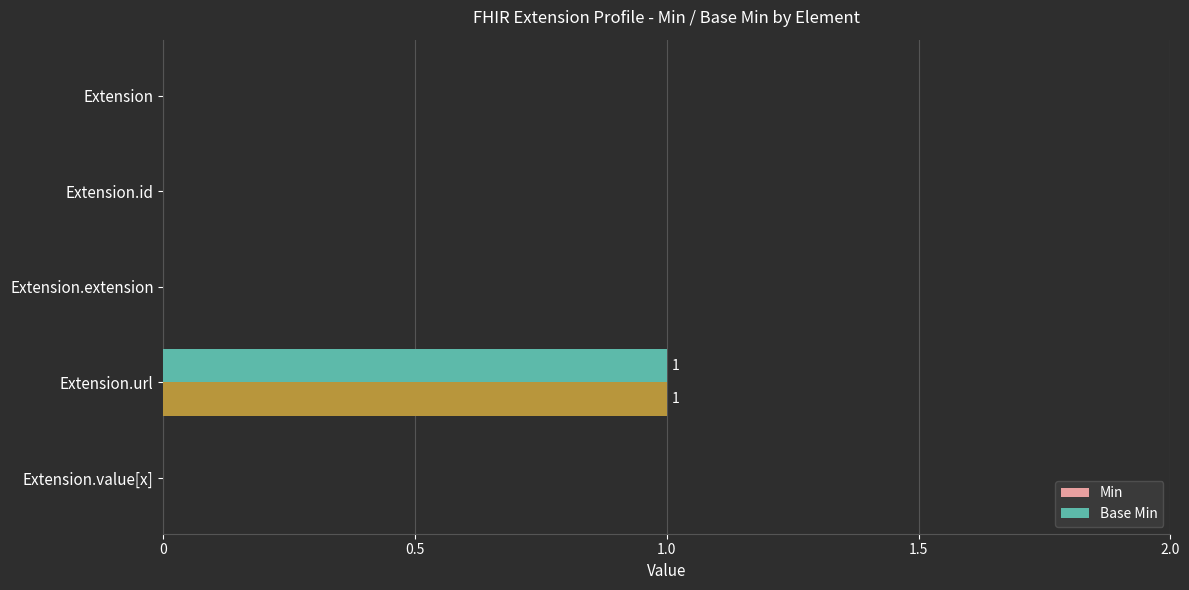

The Min series shows 0 at Extension.id. True or false?

True